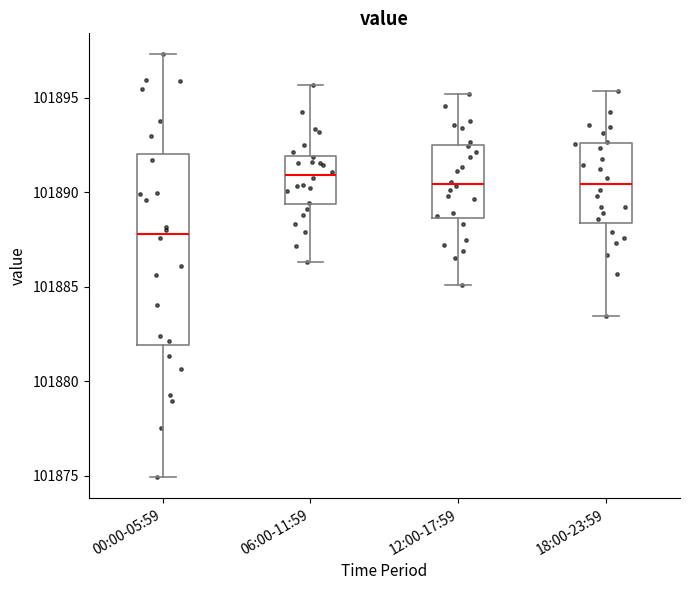

Which box is the tallest, from its lower edge to its upper edge?

00:00-05:59